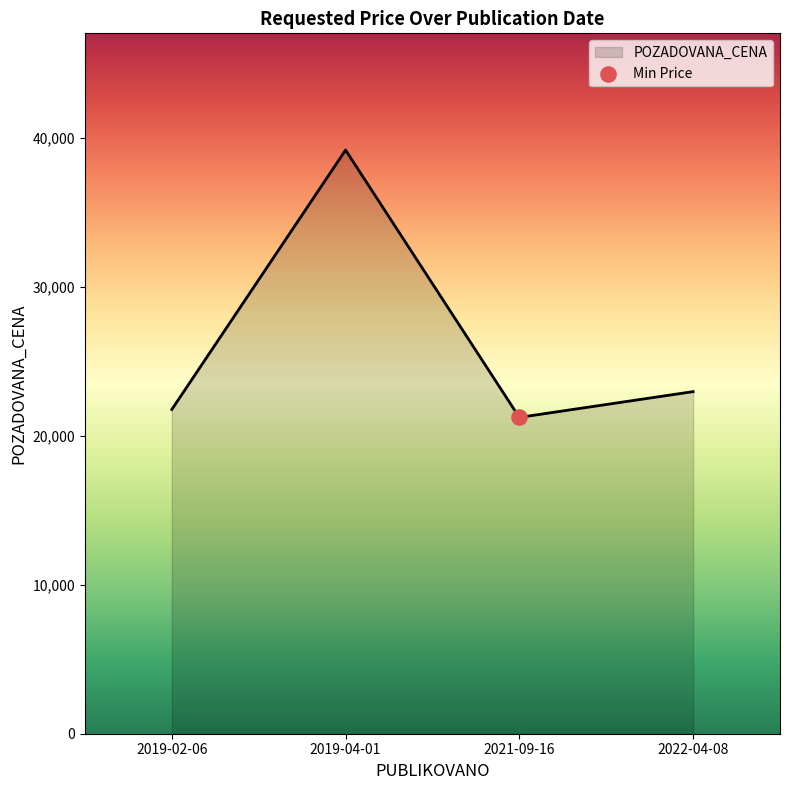

Between 2022-04-08 and 2019-02-06, which is larger?

2022-04-08